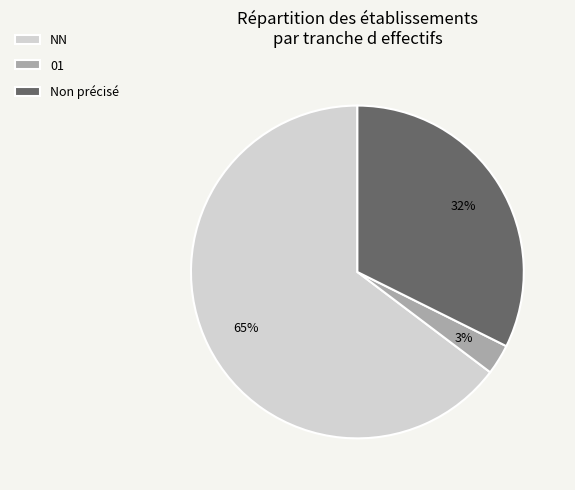

What is the smallest slice in the pie chart?

01